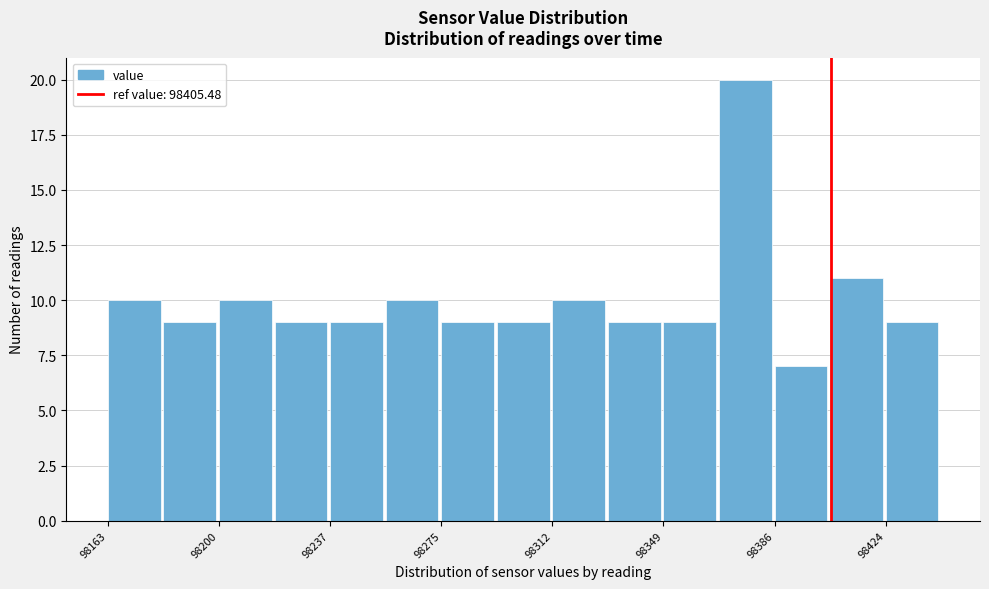

Around what value on the x-axis is the tallest bar? Give the approximate position of its centre, as read against the axis.

98375